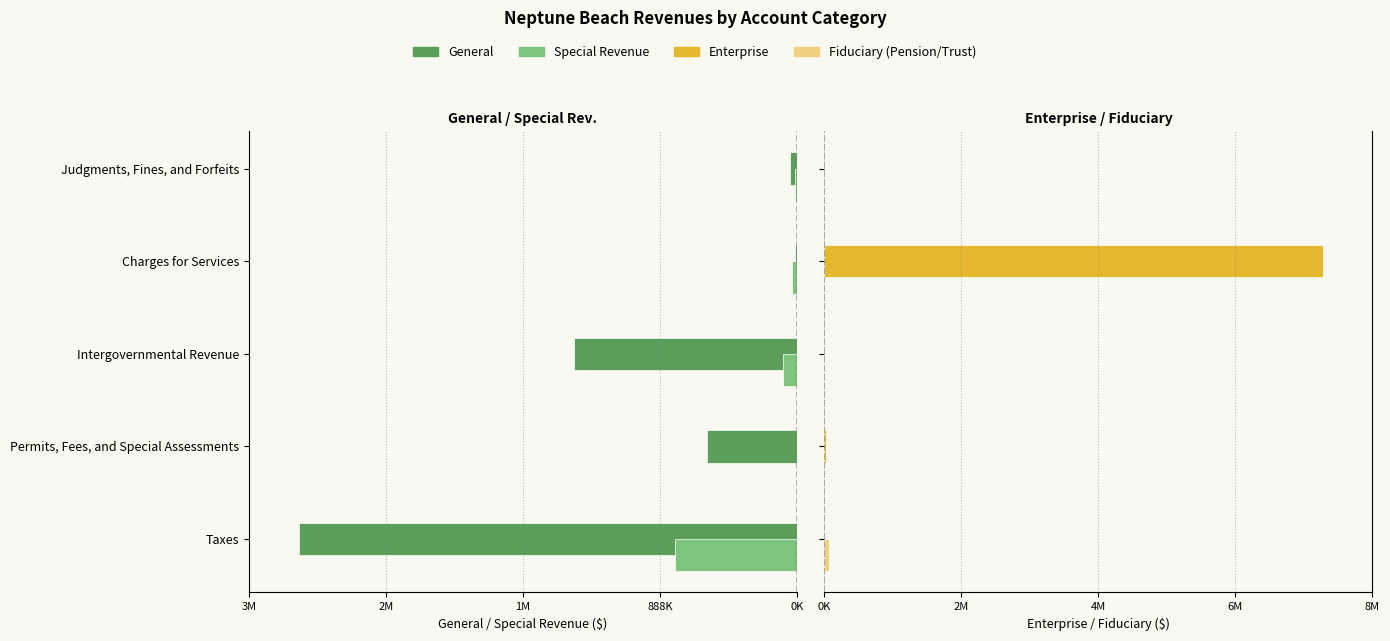

Reading left to right, list all the values displayed in this chart.

General: -3230264	-581281	-1443351	-15026	-45513
Special Revenue: -792029	0	-87689	-32721	-13059
Enterprise: 0	28799	0	7675197	0
Fiduciary (Pension/Trust): 67065	0	0	0	0